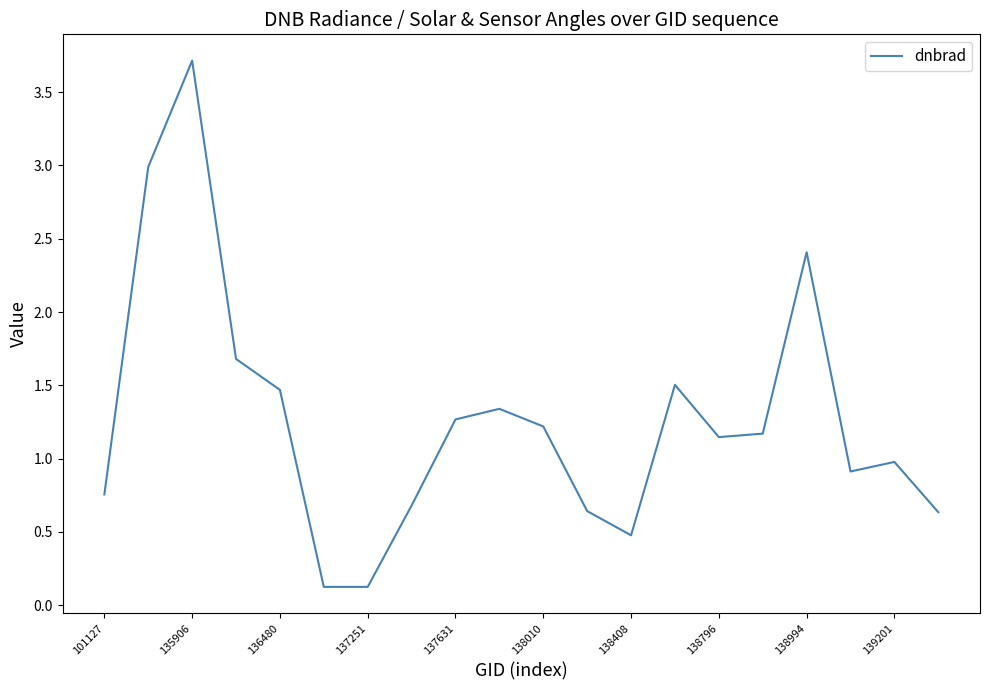

What is the maximum value shown in the chart?

3.7